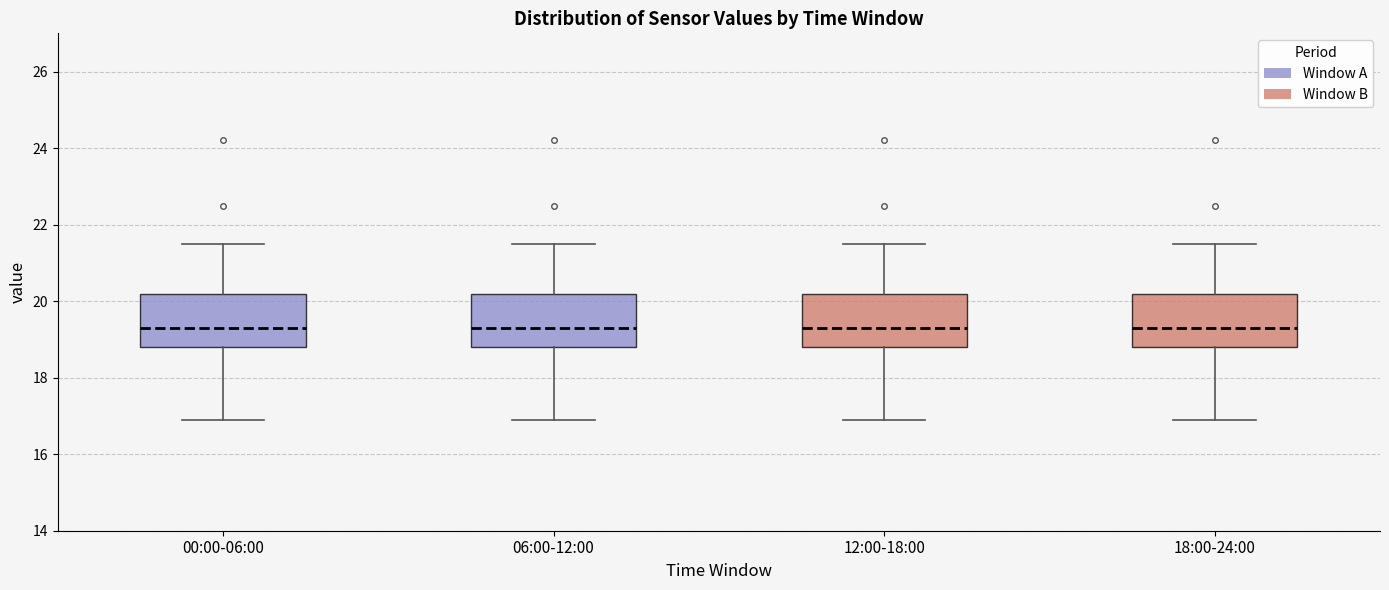

Reading left to right, transcribe this box plot: for each box, give where its median line is, the range the box spans, and where its two whiskers end, as read against the y-axis. The values are not printed on the chart, so give them approximately, as read against the axis.

00:00-06:00: median 19.4, box 18.8 to 20.2, whiskers 17.0 to 21.6
06:00-12:00: median 19.4, box 18.8 to 20.2, whiskers 17.0 to 21.6
12:00-18:00: median 19.4, box 18.8 to 20.2, whiskers 17.0 to 21.6
18:00-24:00: median 19.4, box 18.8 to 20.2, whiskers 17.0 to 21.6